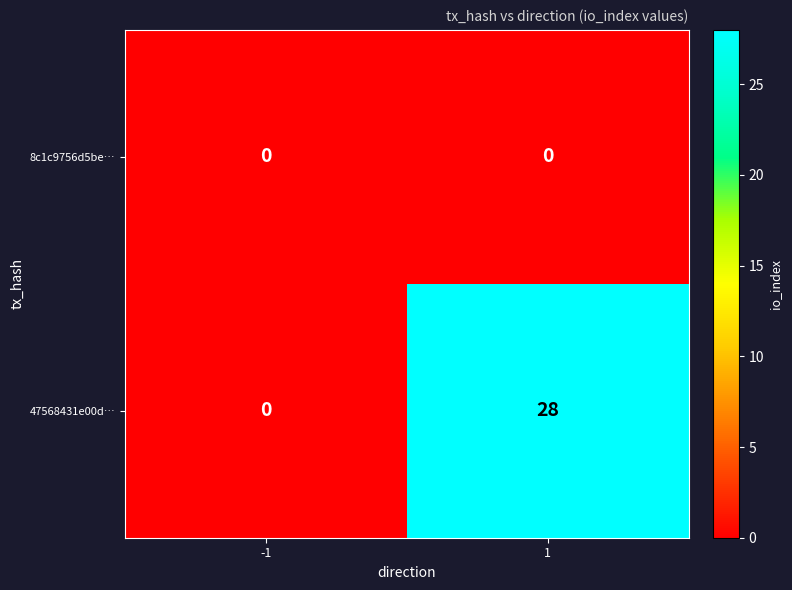

Reading left to right, extract all data points from this chart.

8c1c9756d5be…: 0	0
47568431e00d…: 0	28